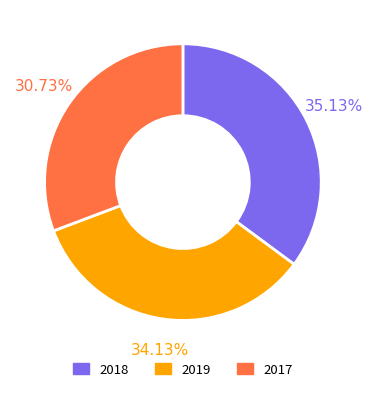

How many slices are in this pie chart?

3